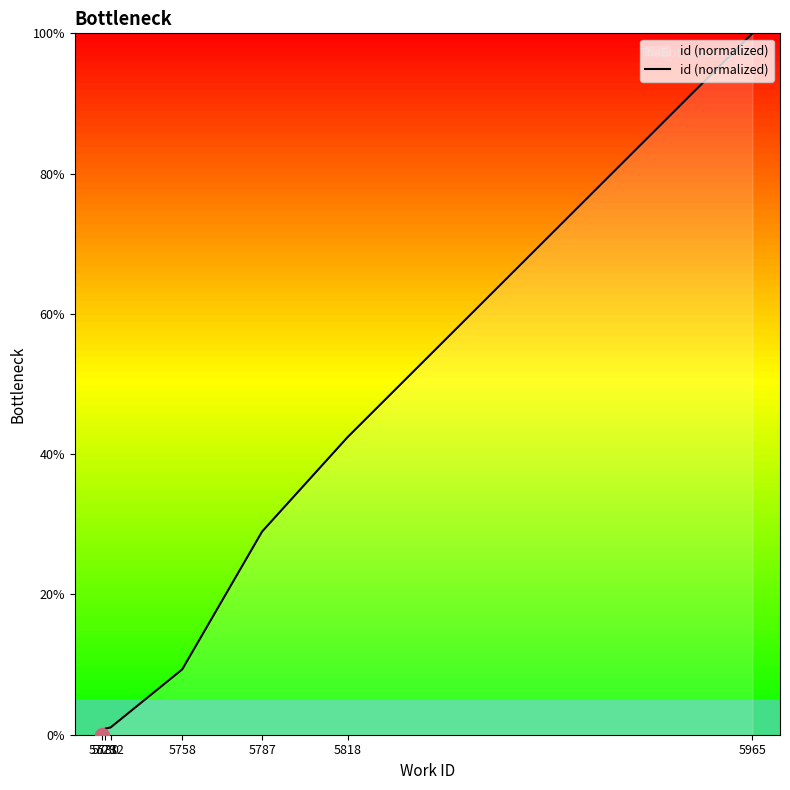

Reading left to right, transcribe all the data shown in this chart.

0.0	0.2	0.5	0.9	1.0	9.3	29.0	42.4	100.0